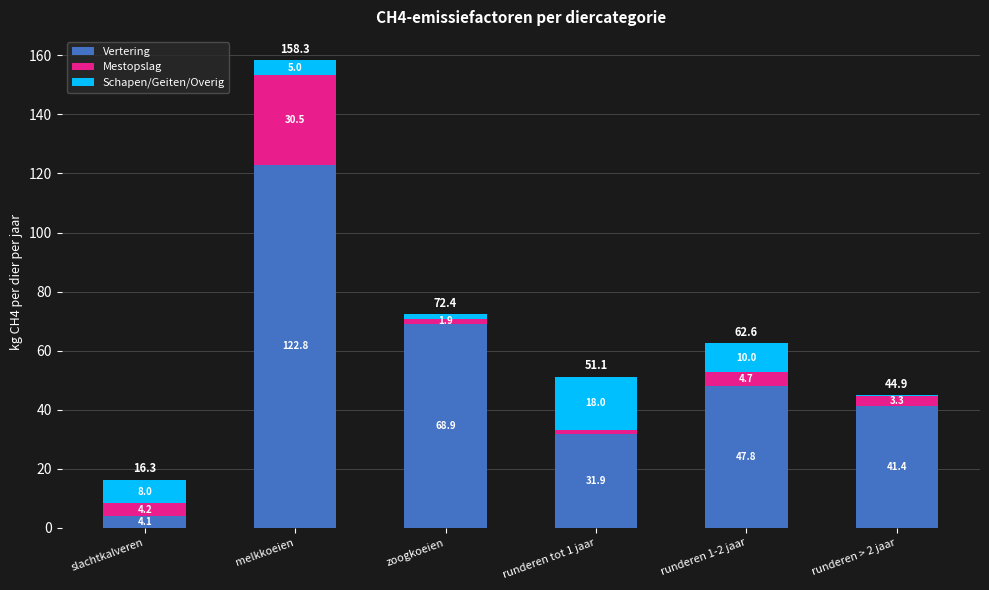

How many data points in Vertering are above 47?

3